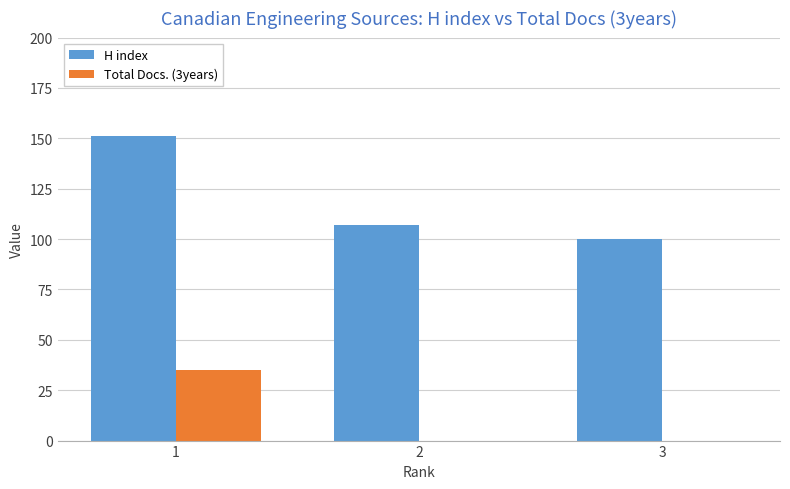

How many series are shown in this chart?

2